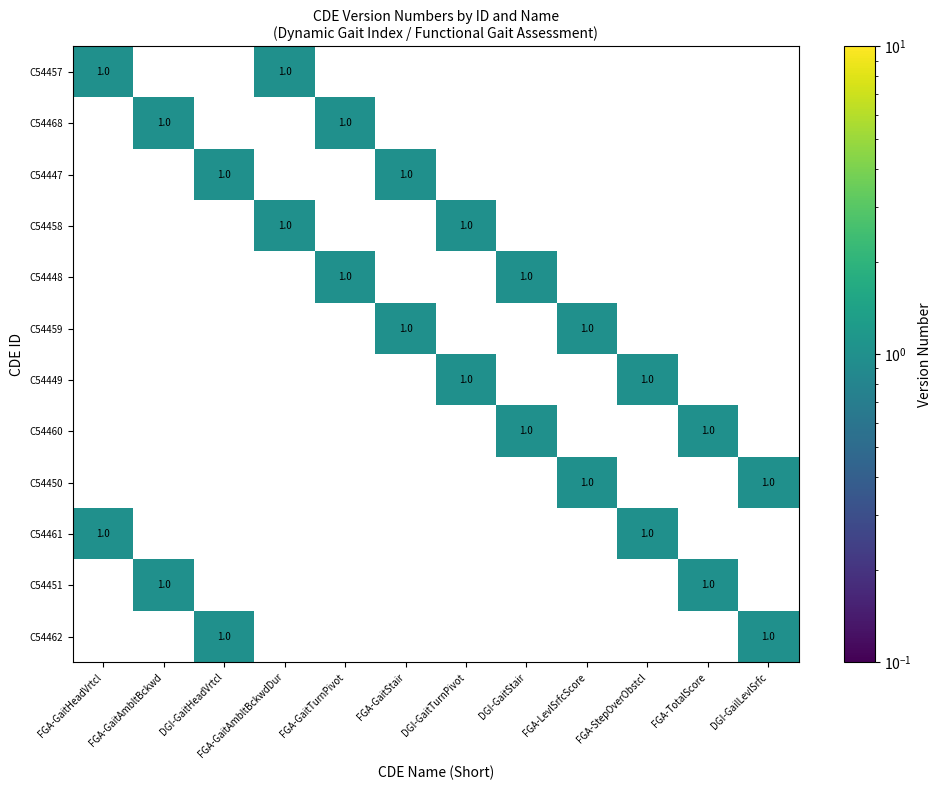

How many C54462 values are between 0 and 1?

12